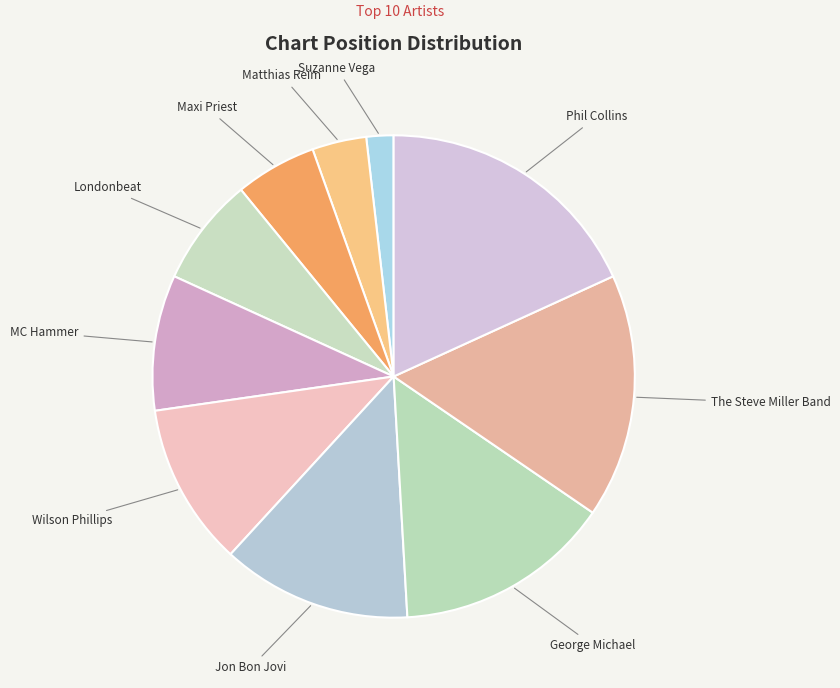

Count the number of slices in the pie.

10